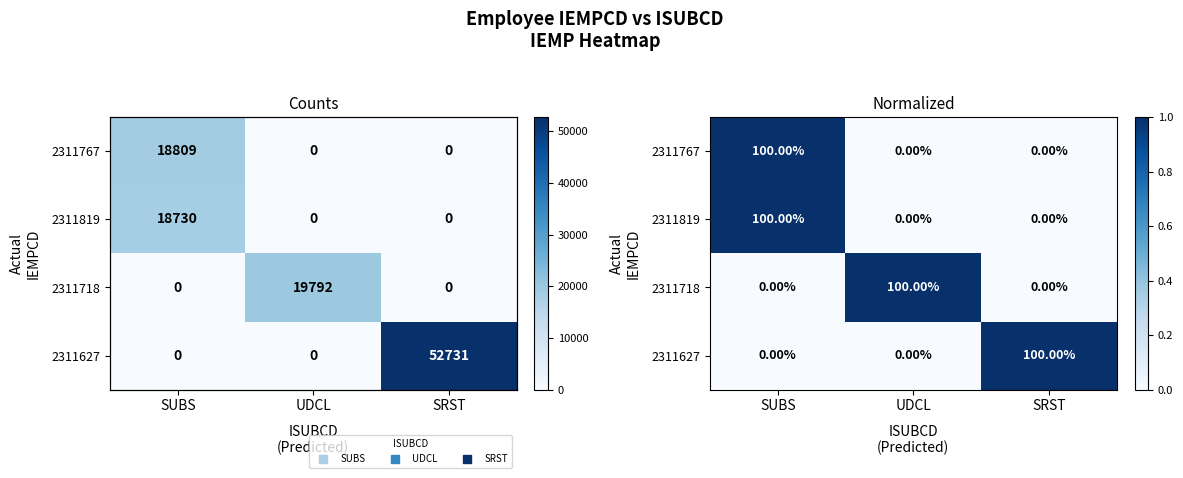

Which has a higher value, SUBS or SRST?

SUBS